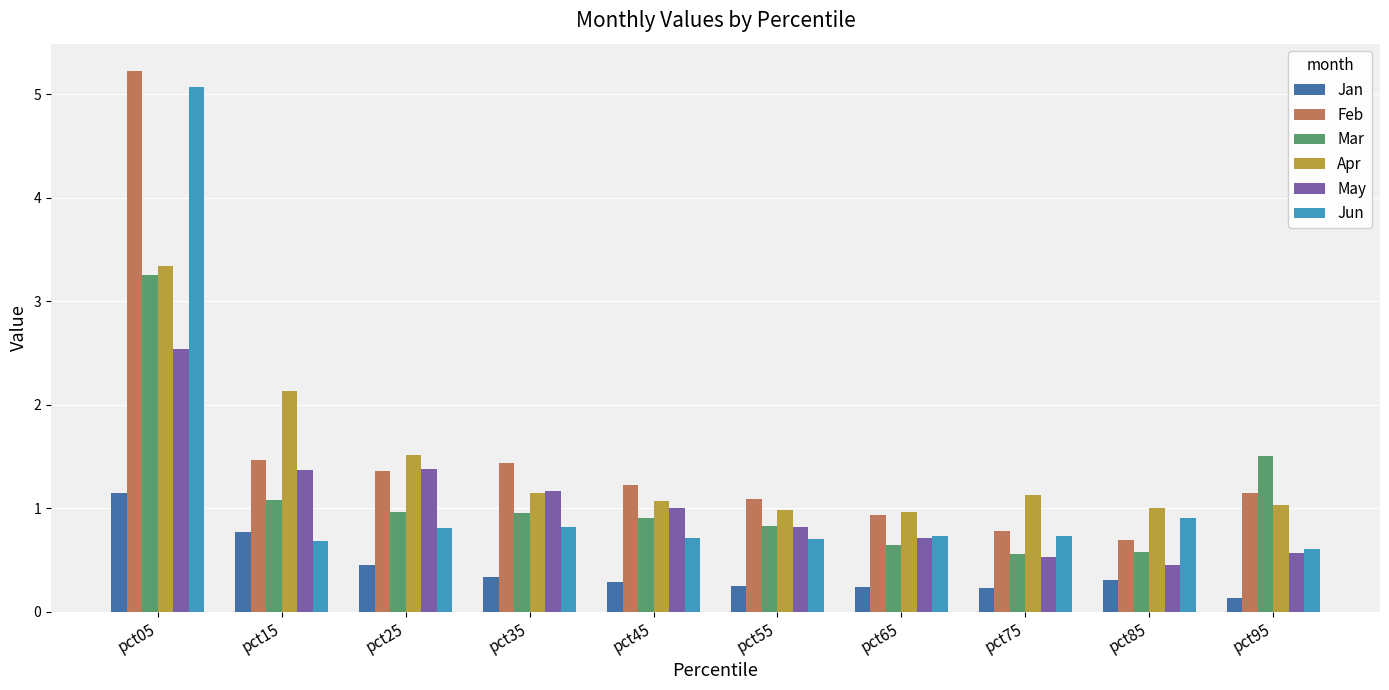

What is the difference between the highest and lowest values at pct85?

0.7